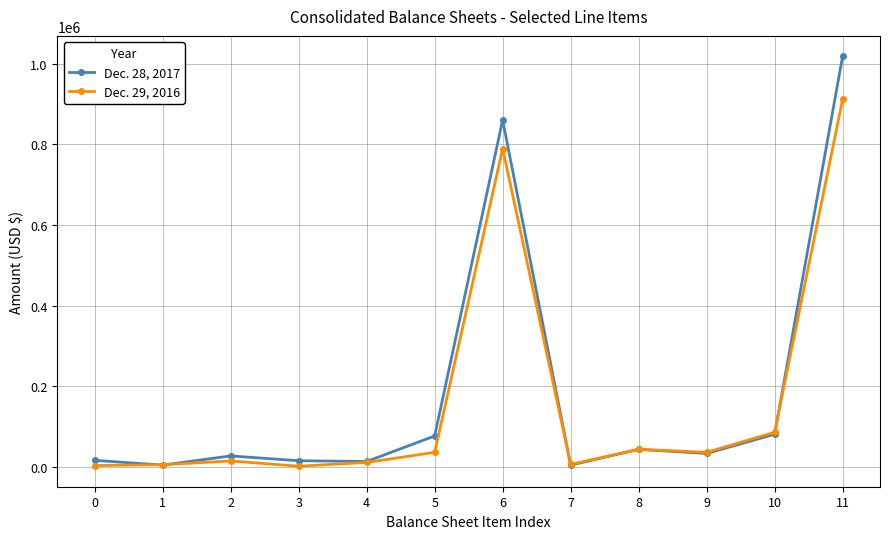

Does the chart display data point markers on the line(s)?

Yes